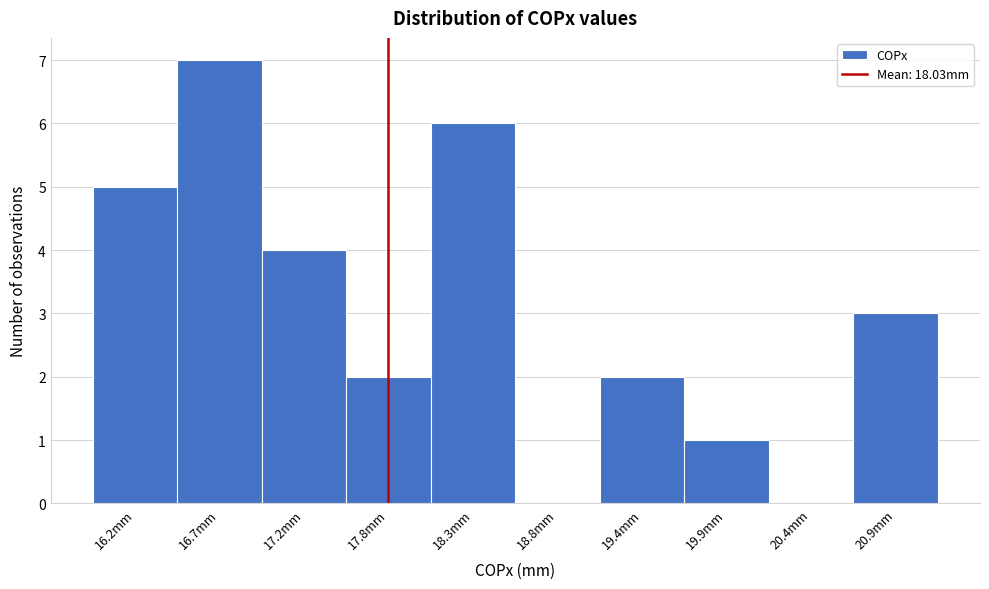

Reading left to right, what are all the values shown in this chart?

16.2mm=5	16.7mm=7	17.2mm=4	17.8mm=2	18.3mm=6	18.8mm=0	19.4mm=2	19.9mm=1	20.4mm=0	20.9mm=3